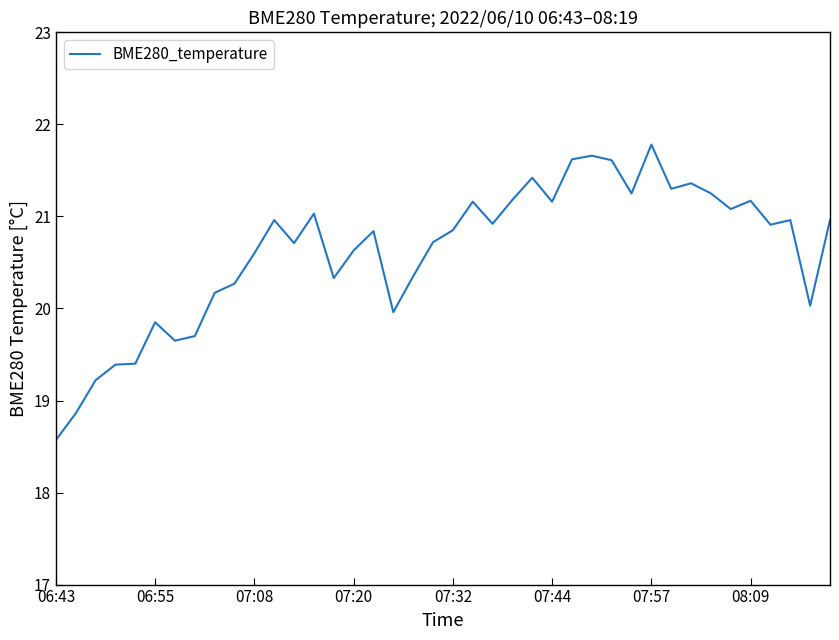

True or false: there are more than 0 points higher than both neighbors.

True